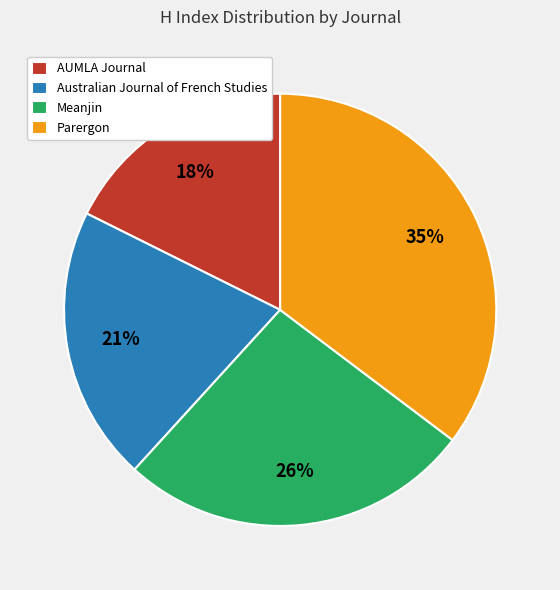

Is it true that Australian Journal of French Studies is 21% of the pie?

True